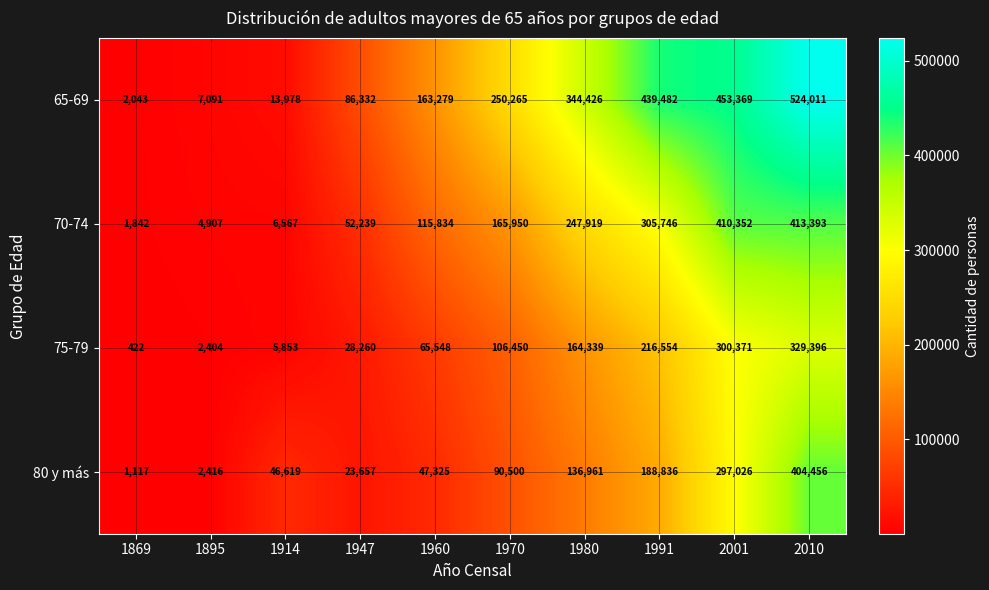

What is the lowest value of the 65-69 series?

2043